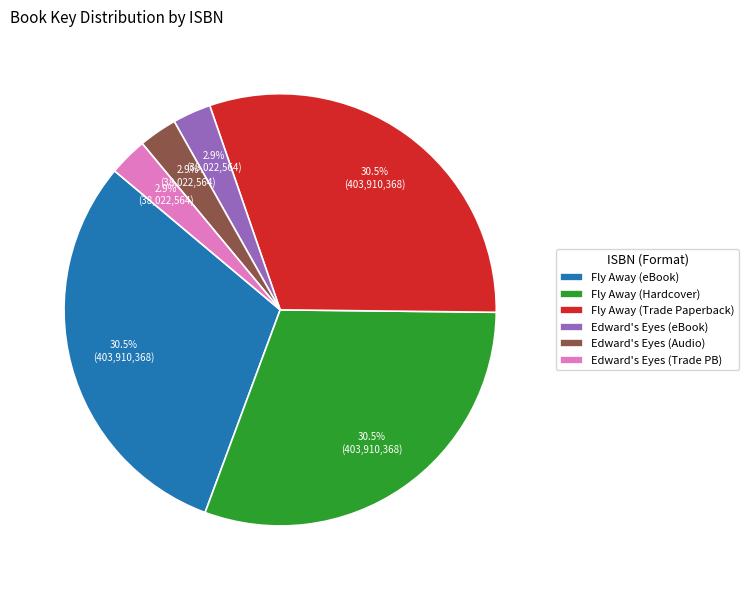

Combined, do Edward's Eyes (eBook) and Edward's Eyes (Trade PB) account for over 50%?

No